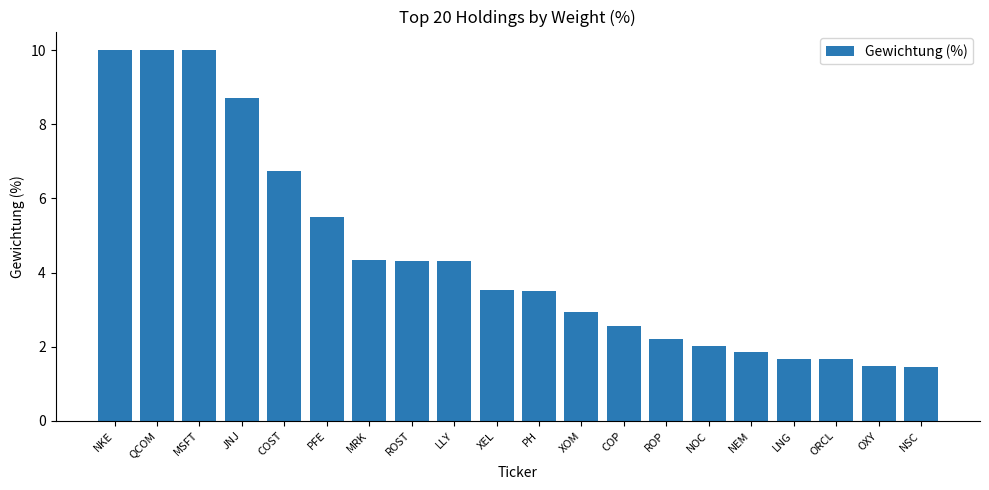

What is the change in value from JNJ to COST?

-2.0